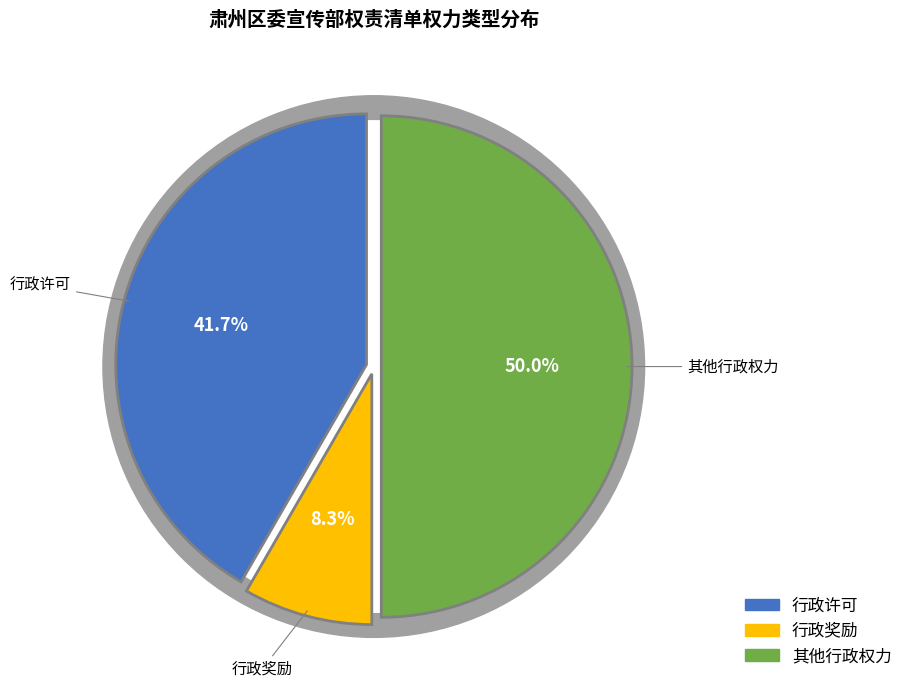

How many segments does this pie chart have?

3